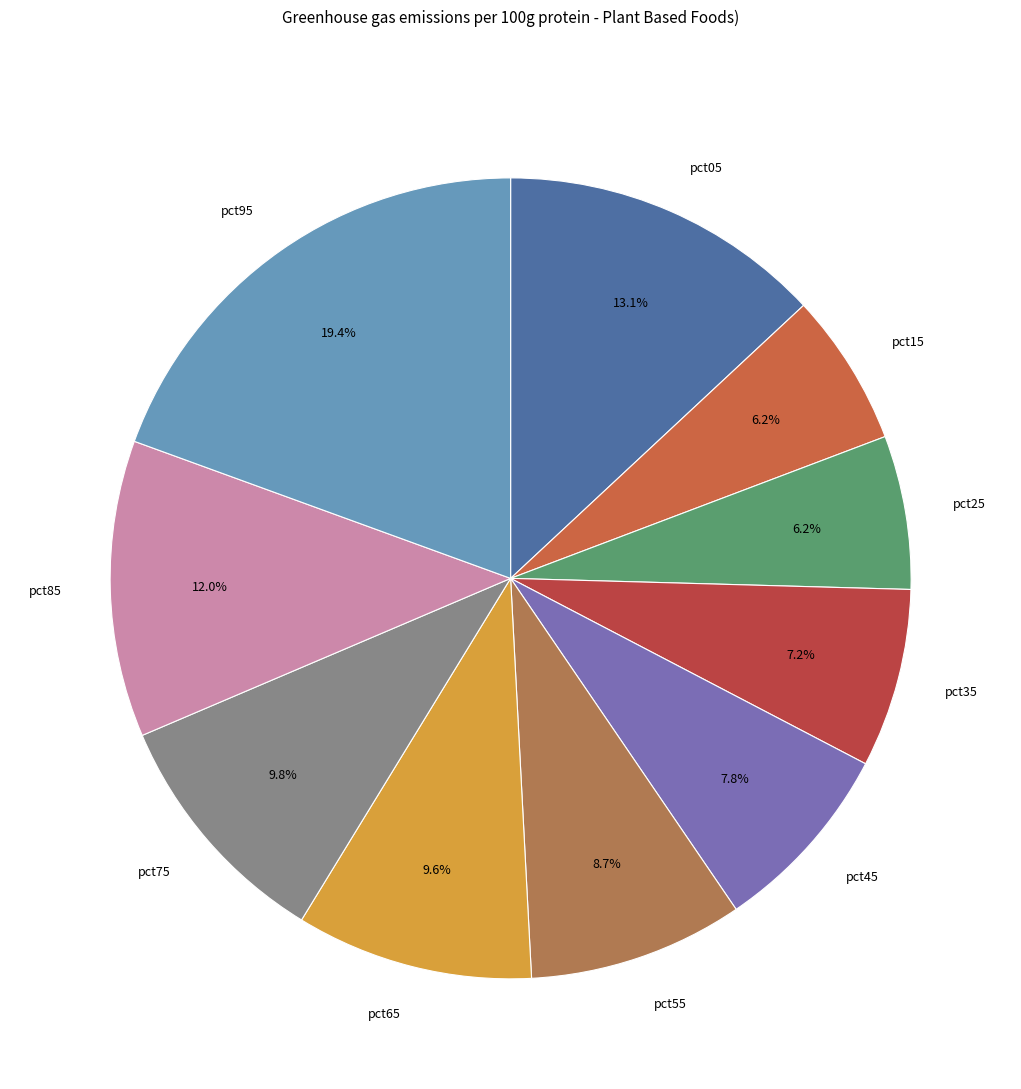

Between pct05 and pct25, which is larger?

pct05